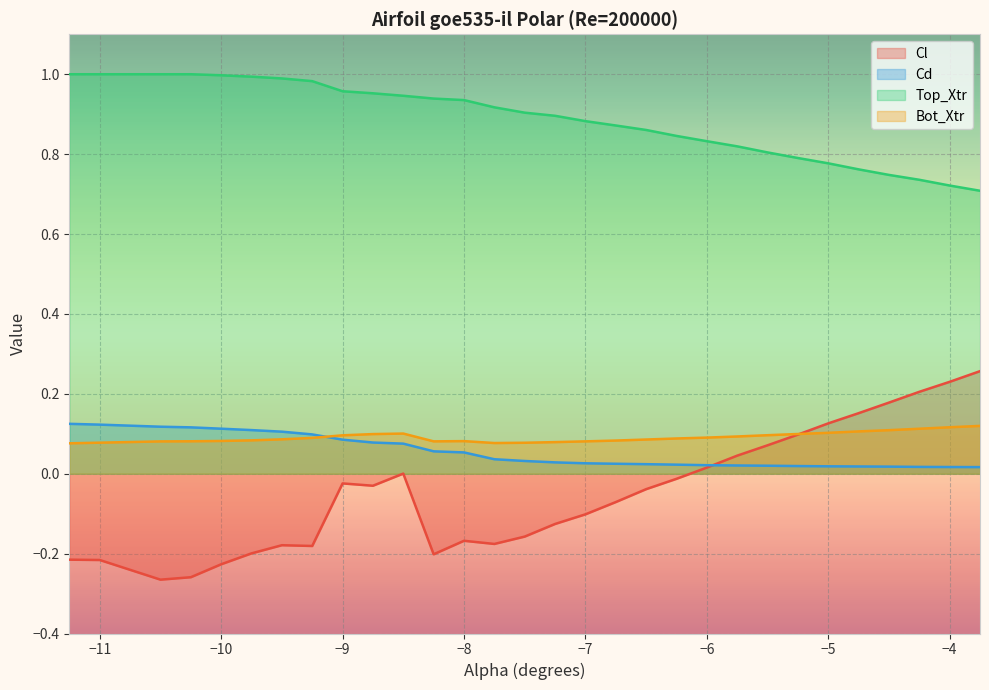

How many lines are shown in the chart?

4